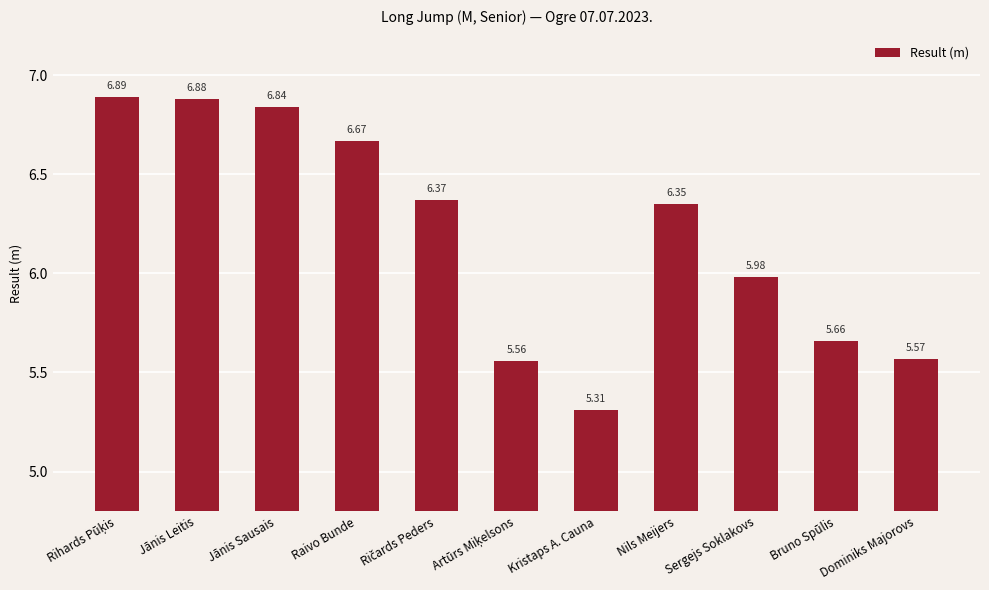

What is the sum of the values at Dominiks Majorovs and Bruno Spūlis?

11.2